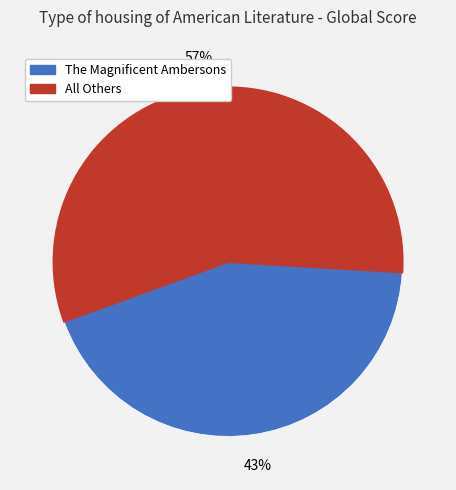

Is there any slice that represents more than half of the pie?

Yes